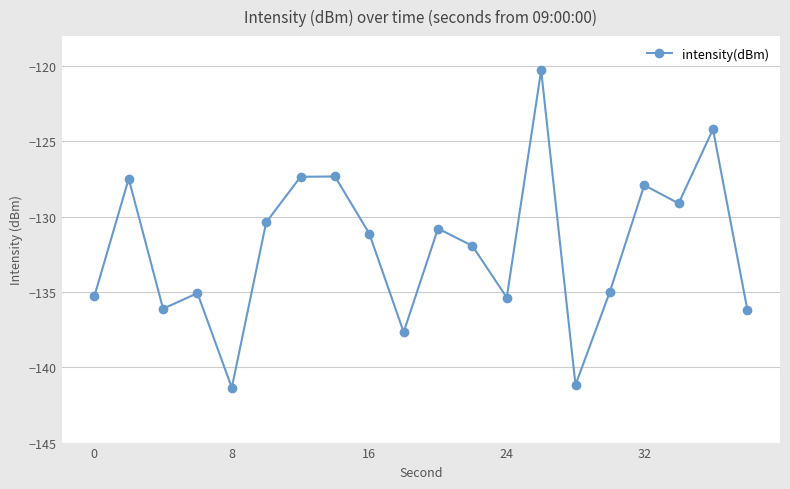

What is the value of the 19th point from the left?

-124.2